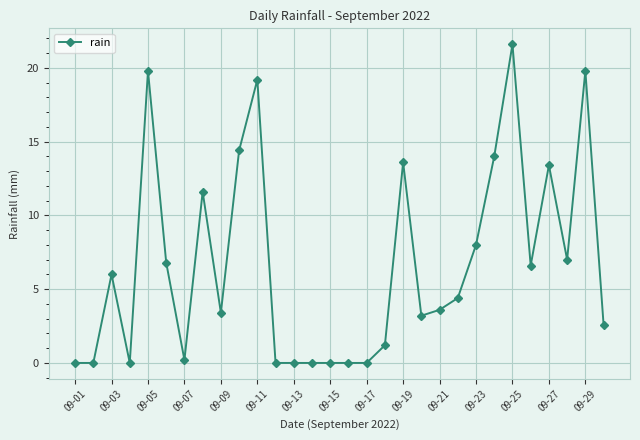

What is the value of the 30th point from the left?

2.6